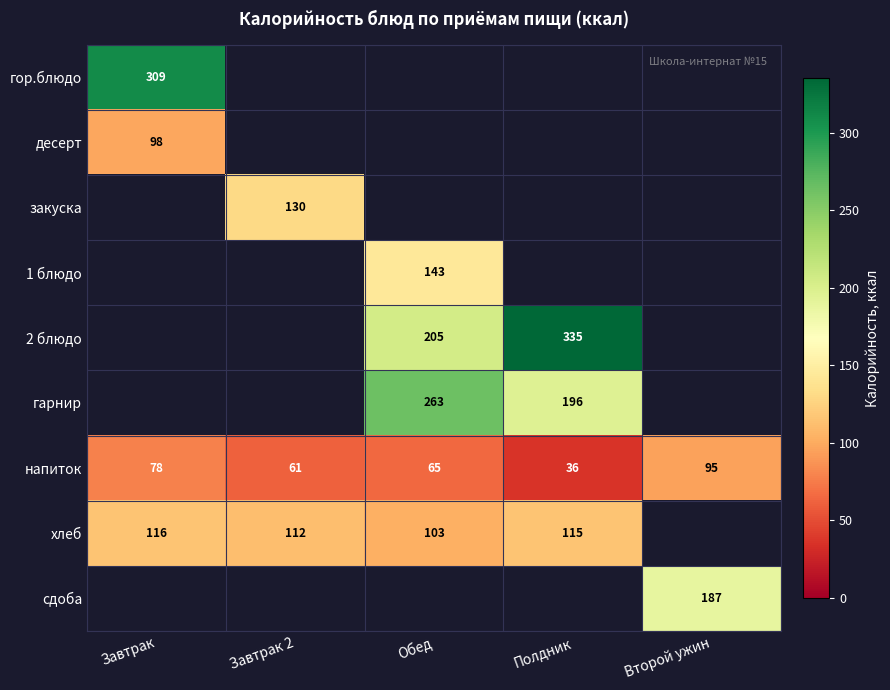

Which series changed the most between Завтрак and Обед?

хлеб